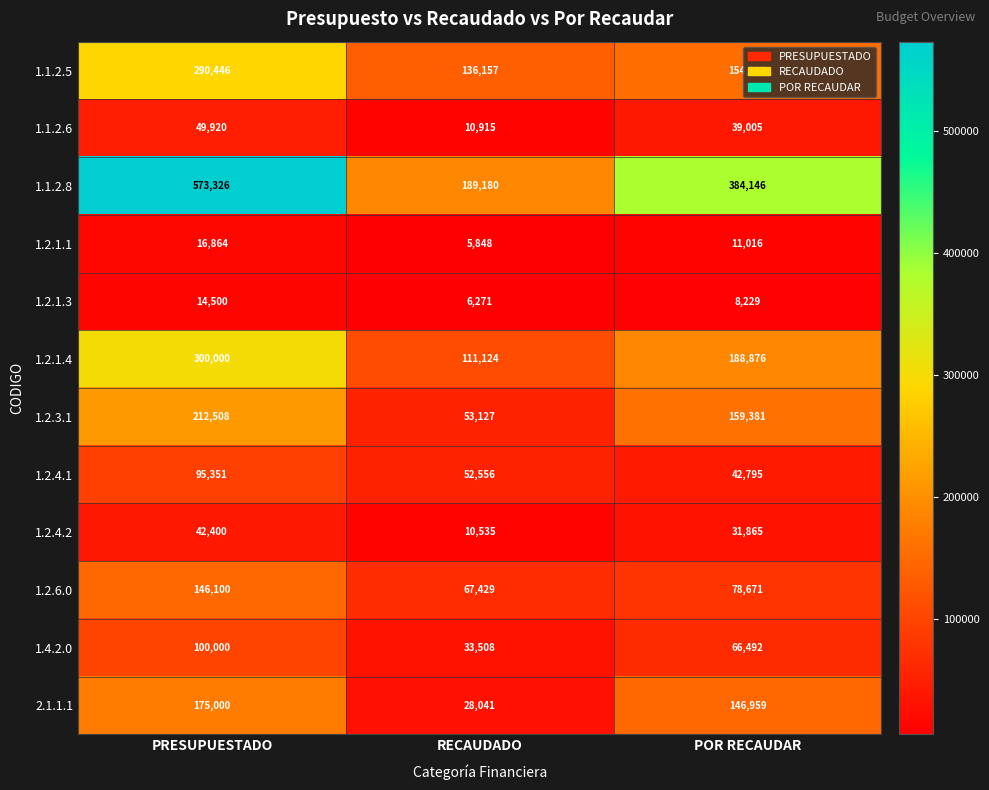

What is the sum of the 1.2.4.2 values at RECAUDADO and POR RECAUDAR?

42400